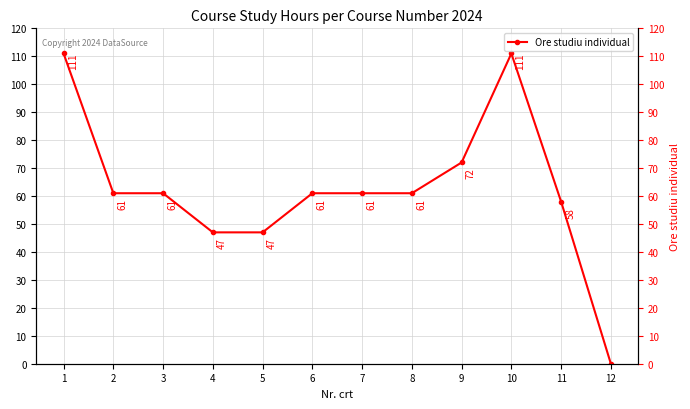

The chart shows a value of 27 at 9. True or false?

False